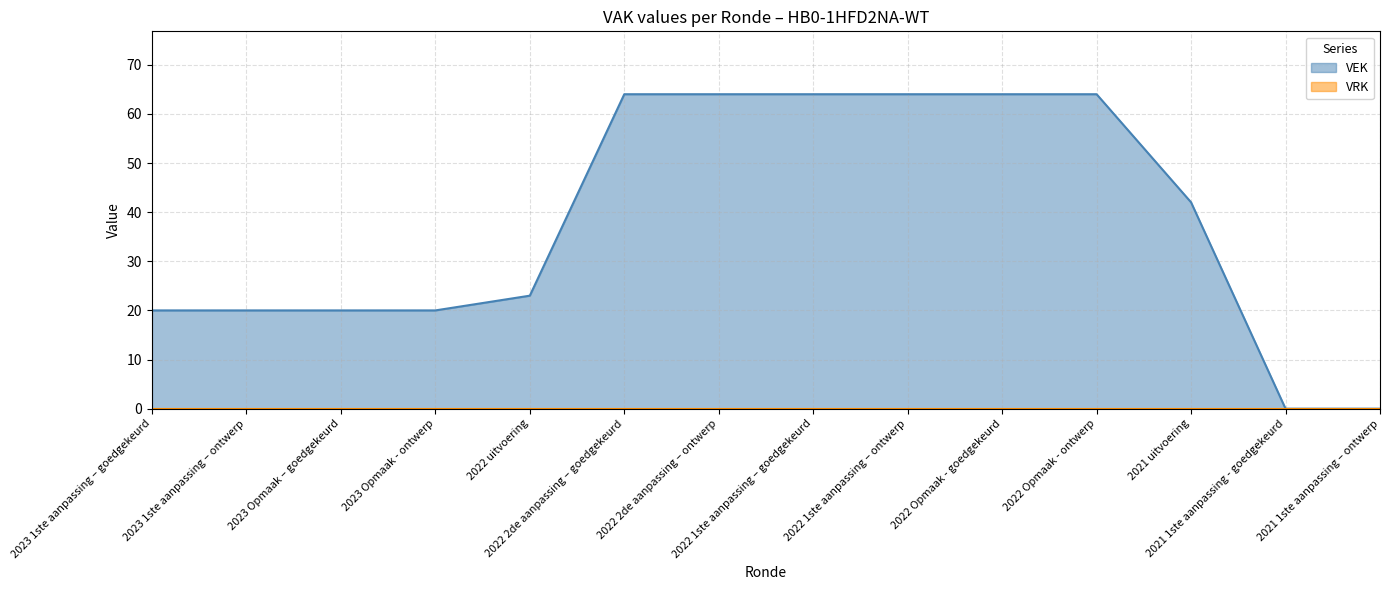

Rank the categories by value from highest to lowest.

2022 2de aanpassing – goedgekeurd, 2022 2de aanpassing – ontwerp, 2022 1ste aanpassing – goedgekeurd, 2022 1ste aanpassing – ontwerp, 2022 Opmaak - goedgekeurd, 2022 Opmaak - ontwerp, 2021 uitvoering, 2022 uitvoering, 2023 1ste aanpassing – goedgekeurd, 2023 1ste aanpassing – ontwerp, 2023 Opmaak – goedgekeurd, 2023 Opmaak - ontwerp, 2021 1ste aanpassing - goedgekeurd, 2021 1ste aanpassing – ontwerp